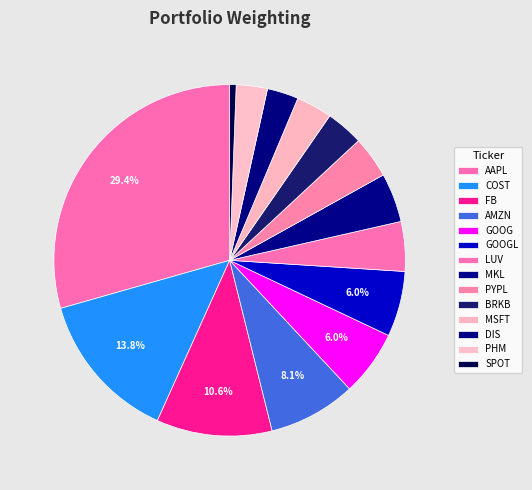

True or false: BRKB accounts for 15% of the total.

False